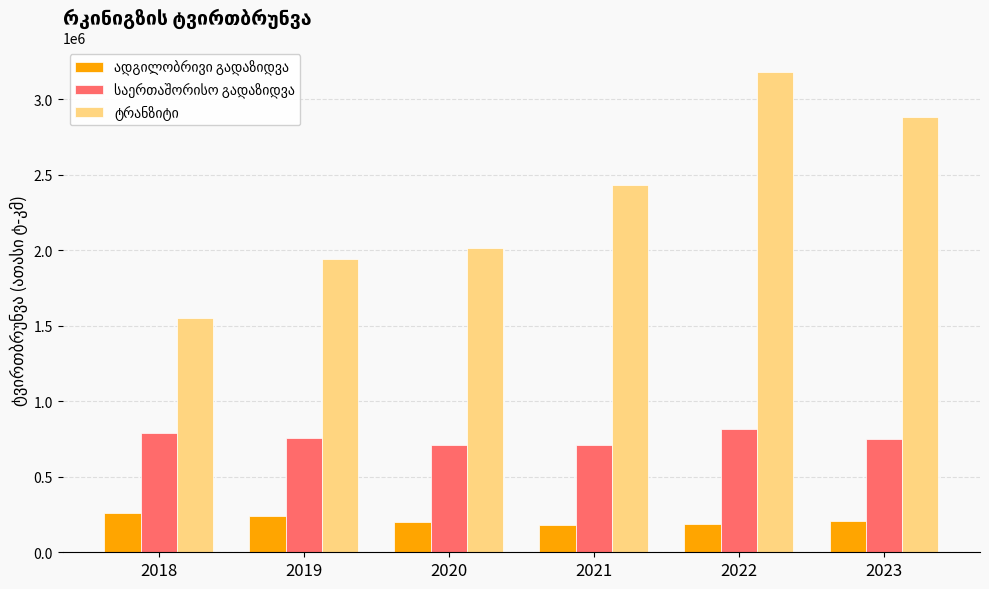

How many distinct data groups are displayed?

3